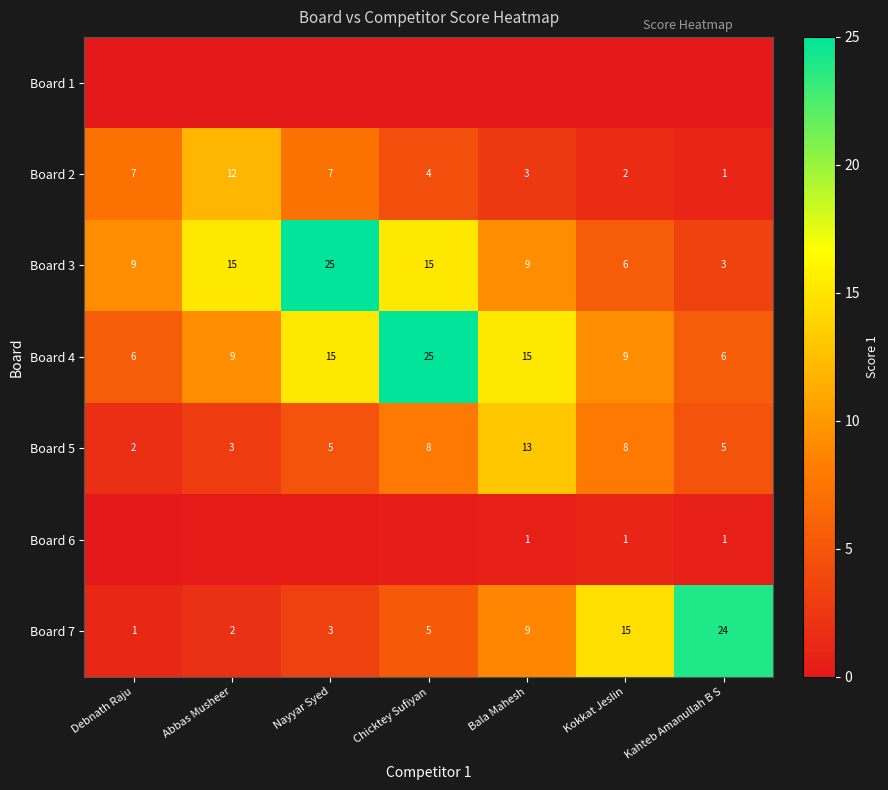

How many values in the Board 2 series are below 4?

3